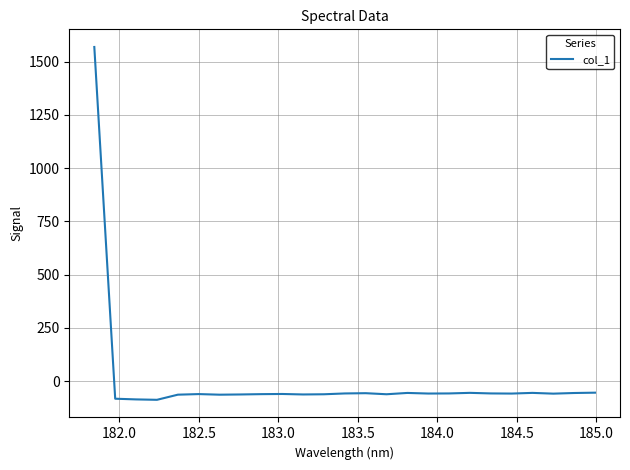

What is the minimum value shown in the chart?

-87.3